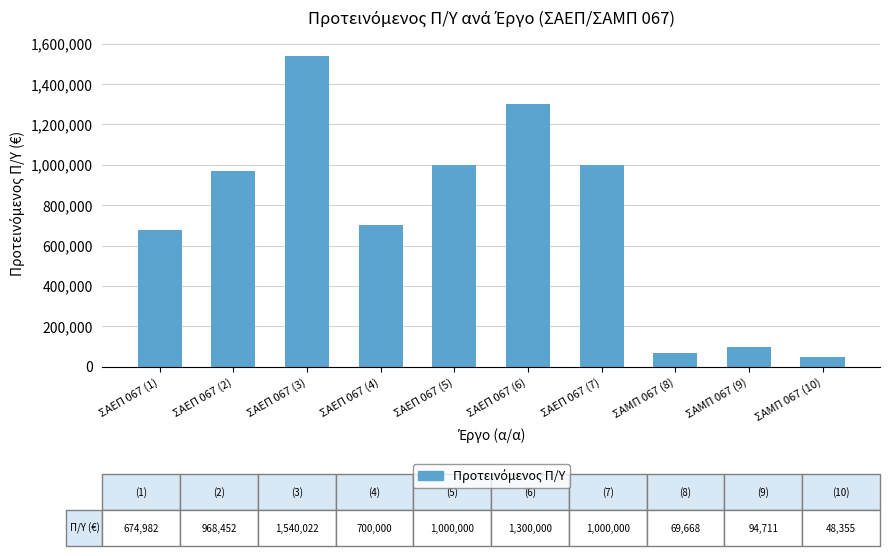

What is the greatest value displayed?

1540022.0